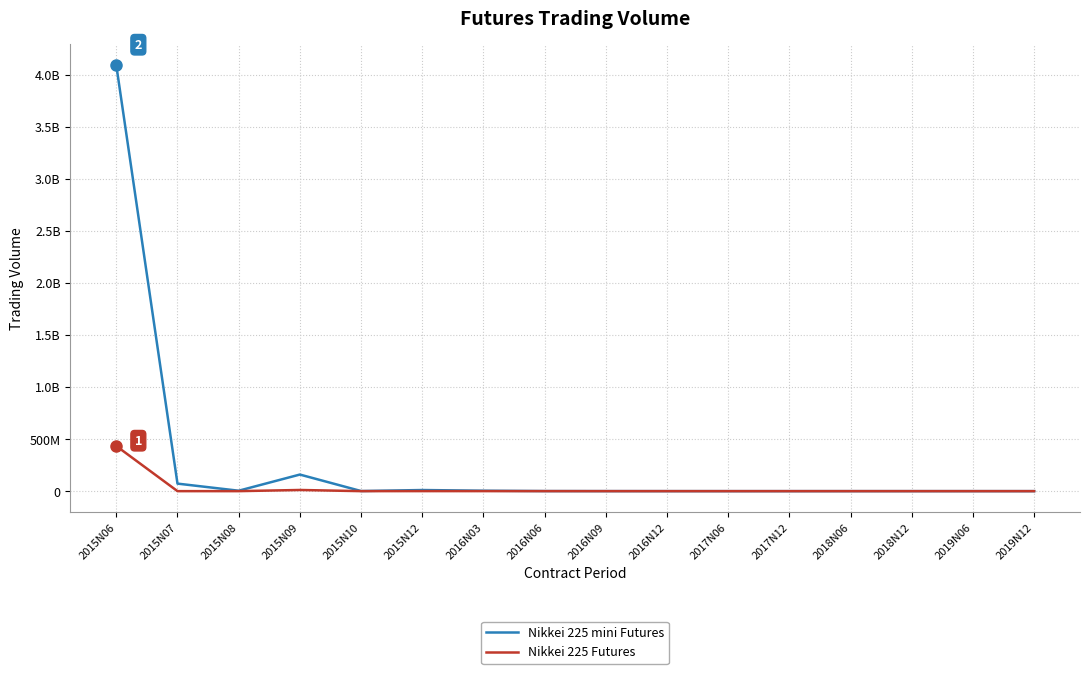

Where is the first local maximum for Nikkei 225 mini Futures?

2015N09